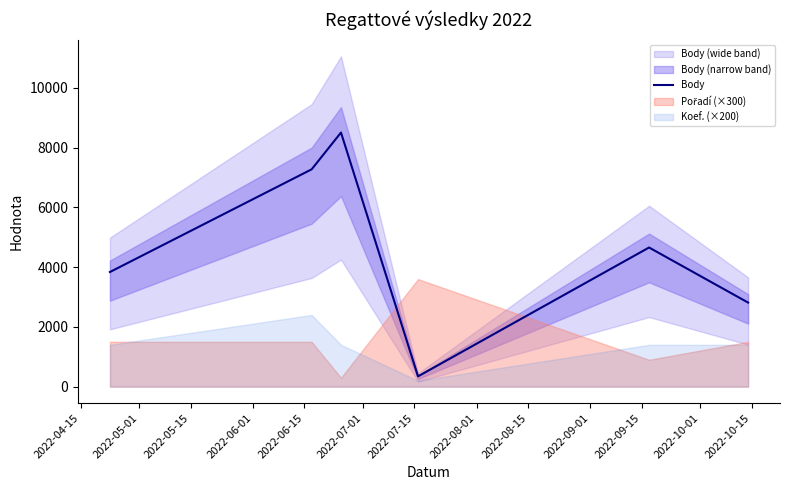

What is the highest value of the Body series?

8505